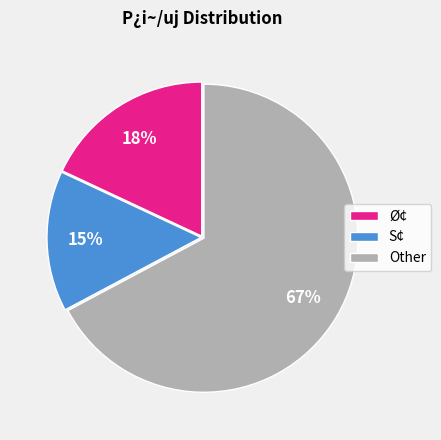

What is the majority slice?

Other